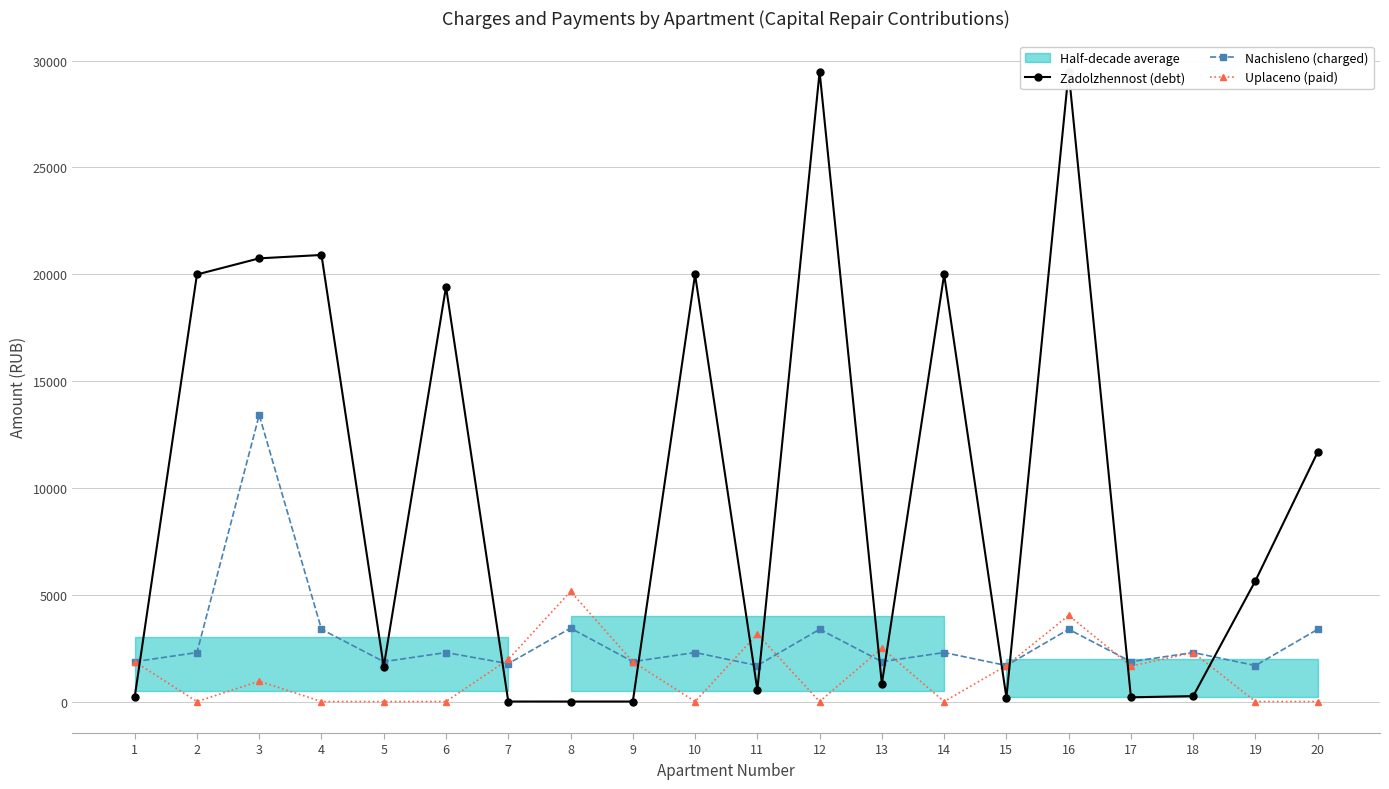

True or false: Uplaceno (paid) and Nachisleno (charged) cross at least once.

True